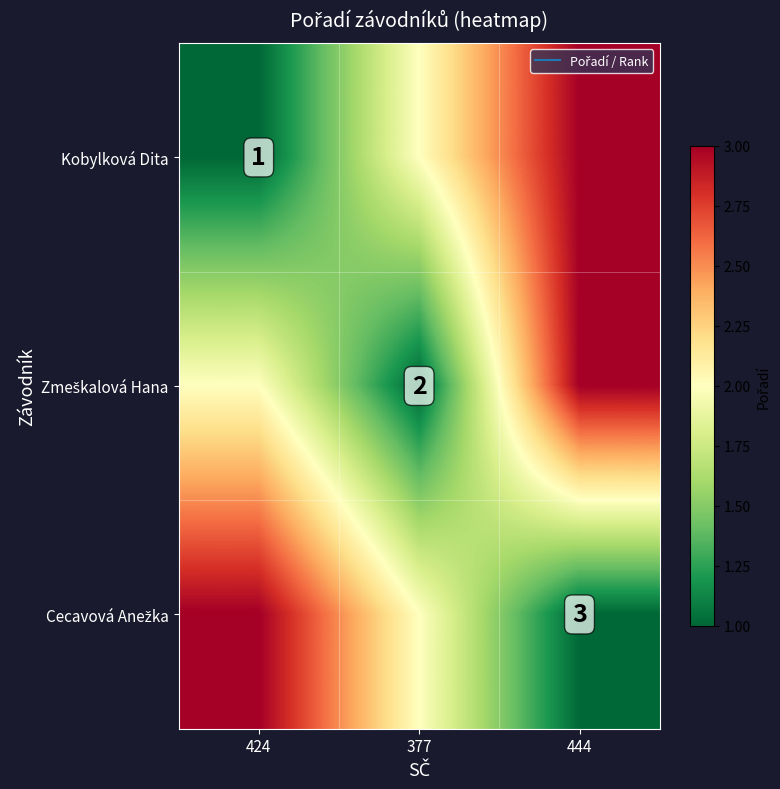

The value of Zmeškalová Hana at 377 is 0. True or false?

False